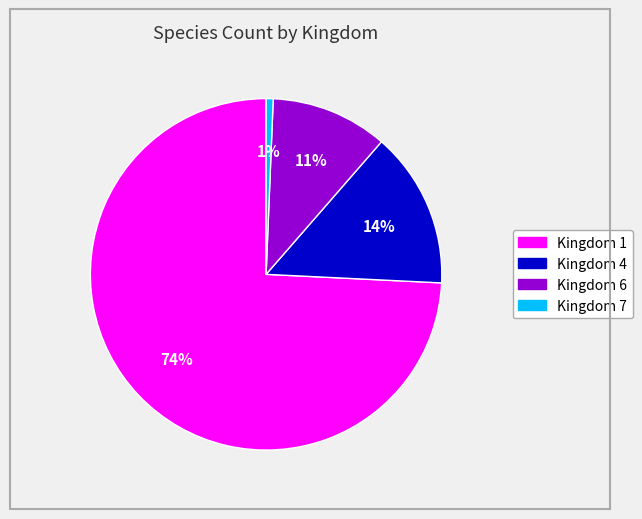

What percentage is the Kingdom 4 slice, to the nearest percent?

14%